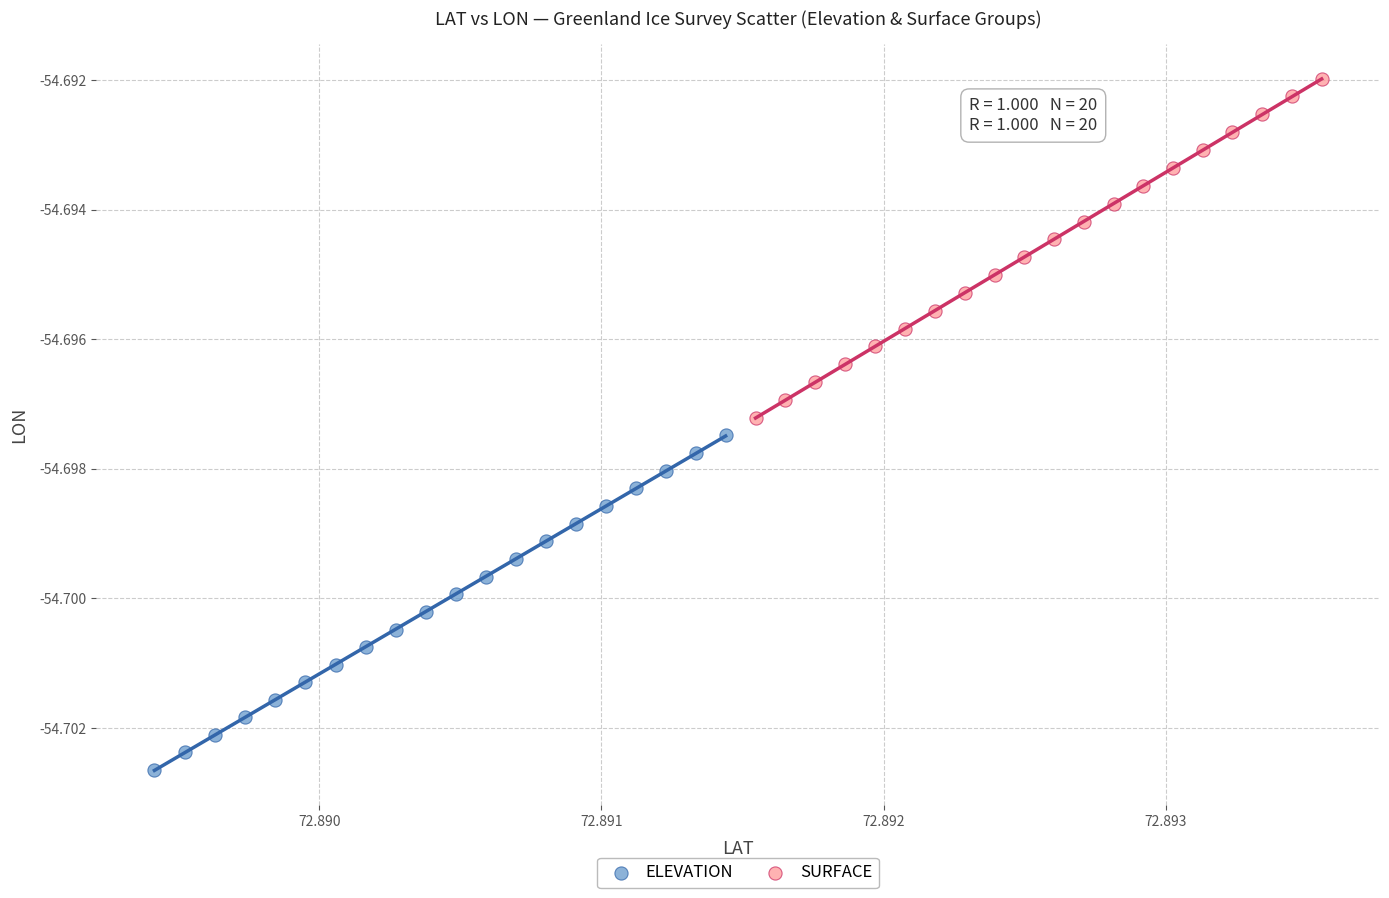

Which series contains the highest Y value?

SURFACE